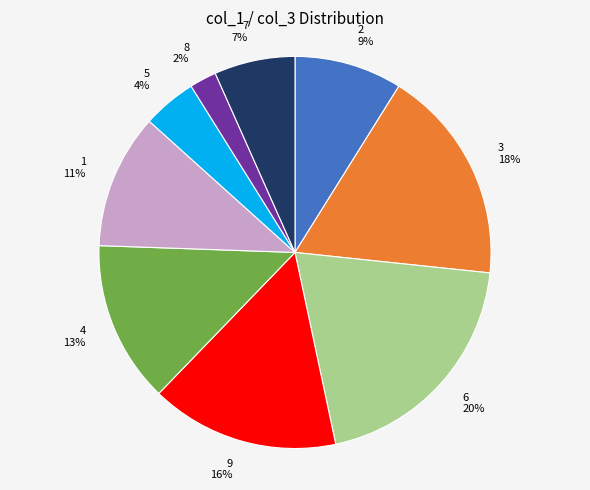

What percentage is the 4 slice, to the nearest percent?

13%